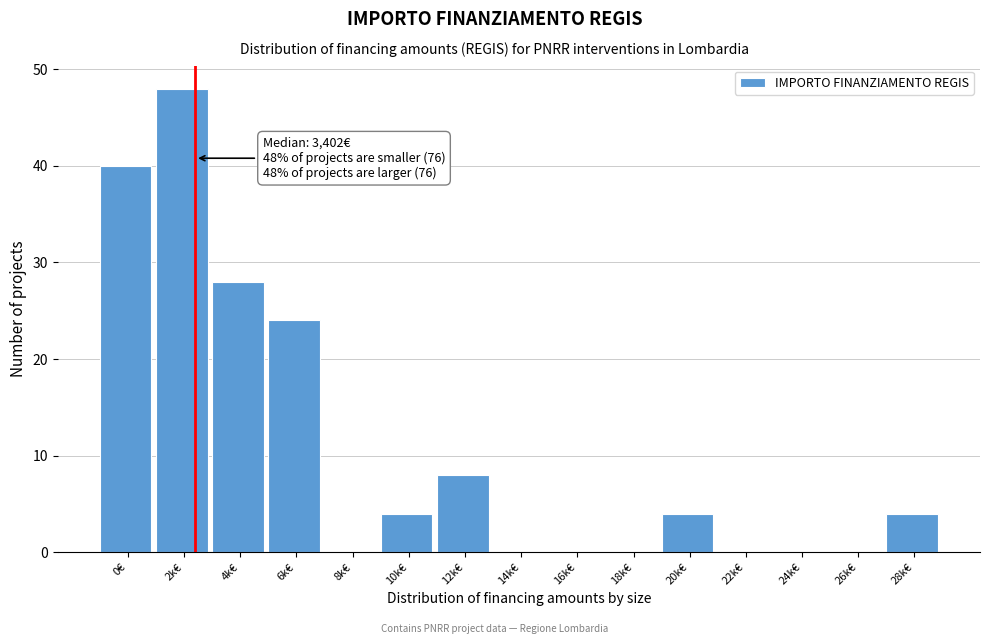

Reading left to right, what are all the values shown in this chart?

0€=40	2k€=48	4k€=28	6k€=24	8k€=0	10k€=4	12k€=8	14k€=0	16k€=0	18k€=0	20k€=4	22k€=0	24k€=0	26k€=0	28k€=4